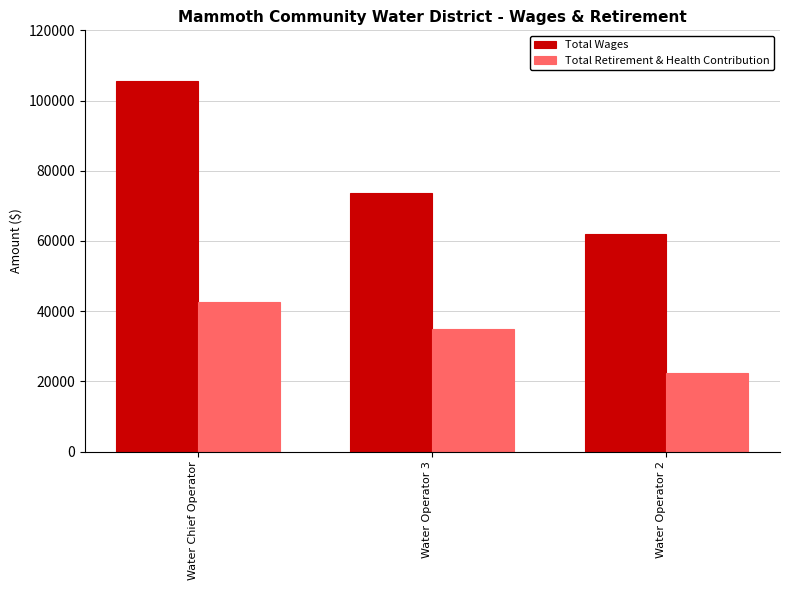

Reading left to right, transcribe all the data shown in this chart.

Total Wages: Water Chief Operator=105462	Water Operator 3=73732	Water Operator 2=62002
Total Retirement & Health Contribution: Water Chief Operator=42740	Water Operator 3=34796	Water Operator 2=22315